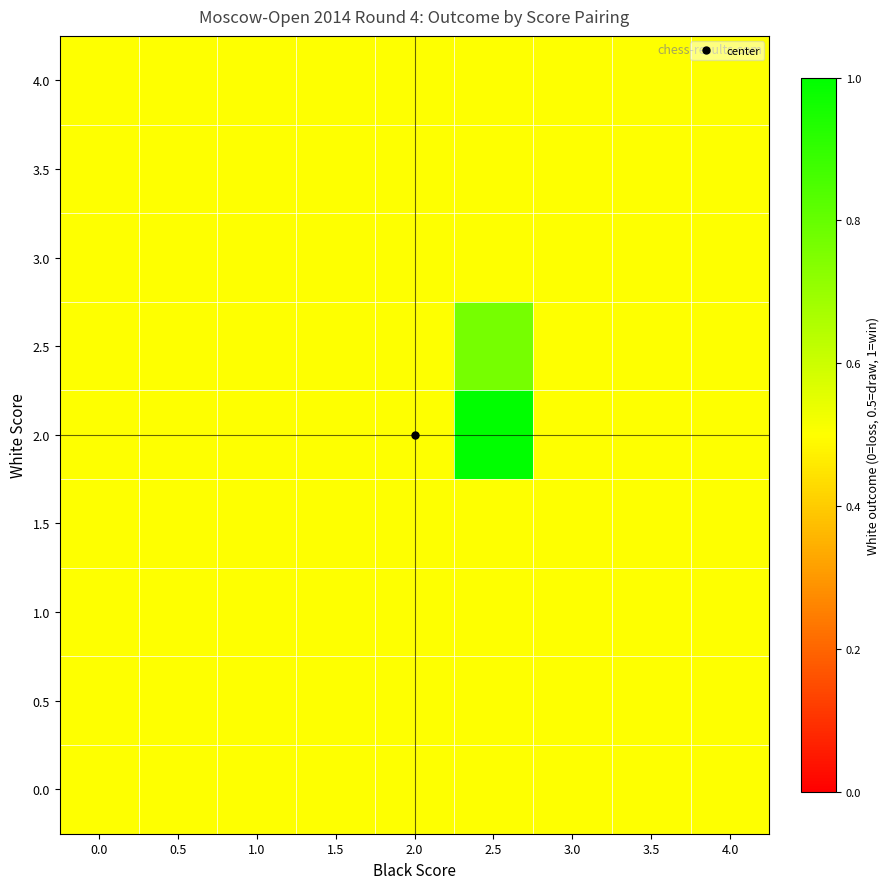

At how many categories does at least one series exceed 0?

9